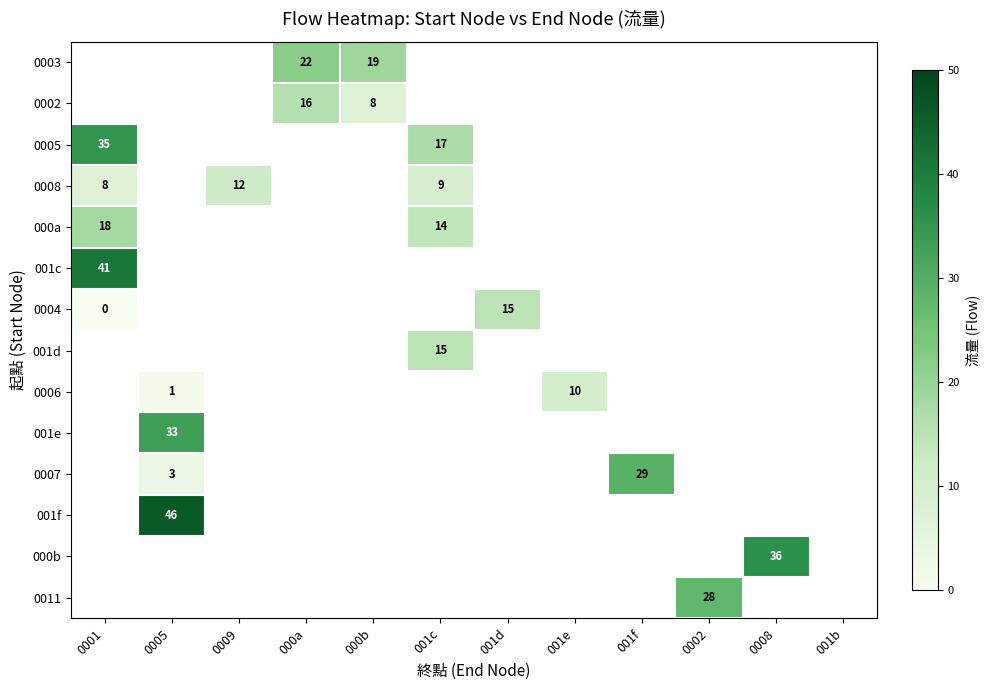

True or false: 000a has a value of 21 at 001c.

False